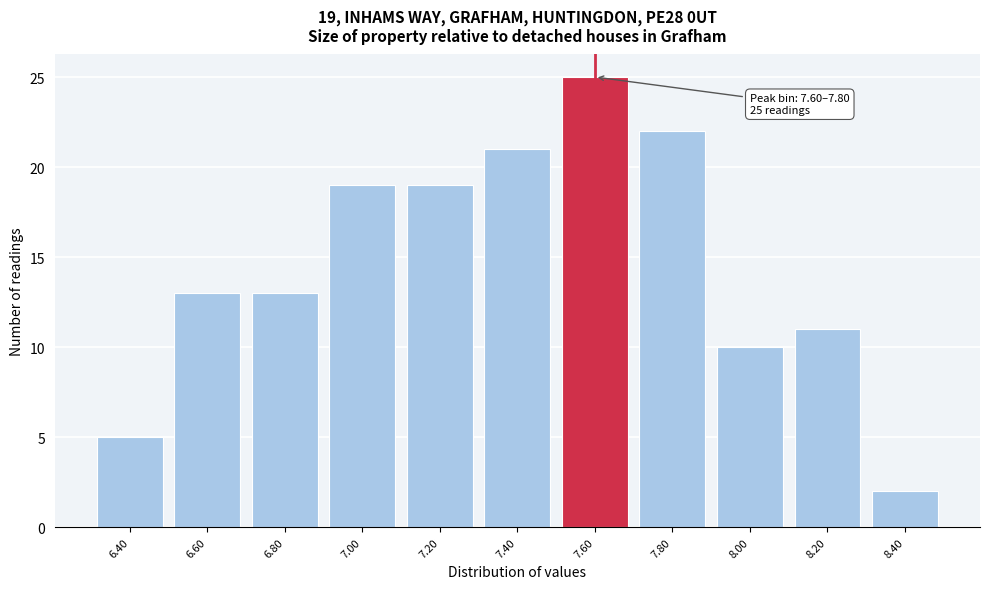

Reading left to right, what are all the values shown in this chart?

5	13	13	19	19	21	25	22	10	11	2